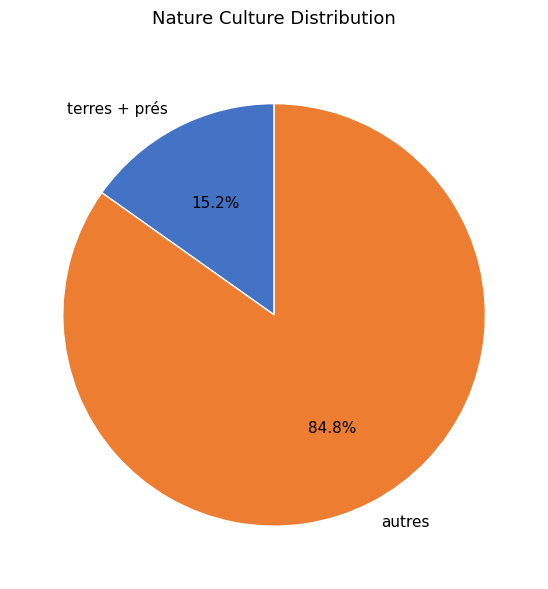

Which has a higher value, terres + prés or autres?

autres